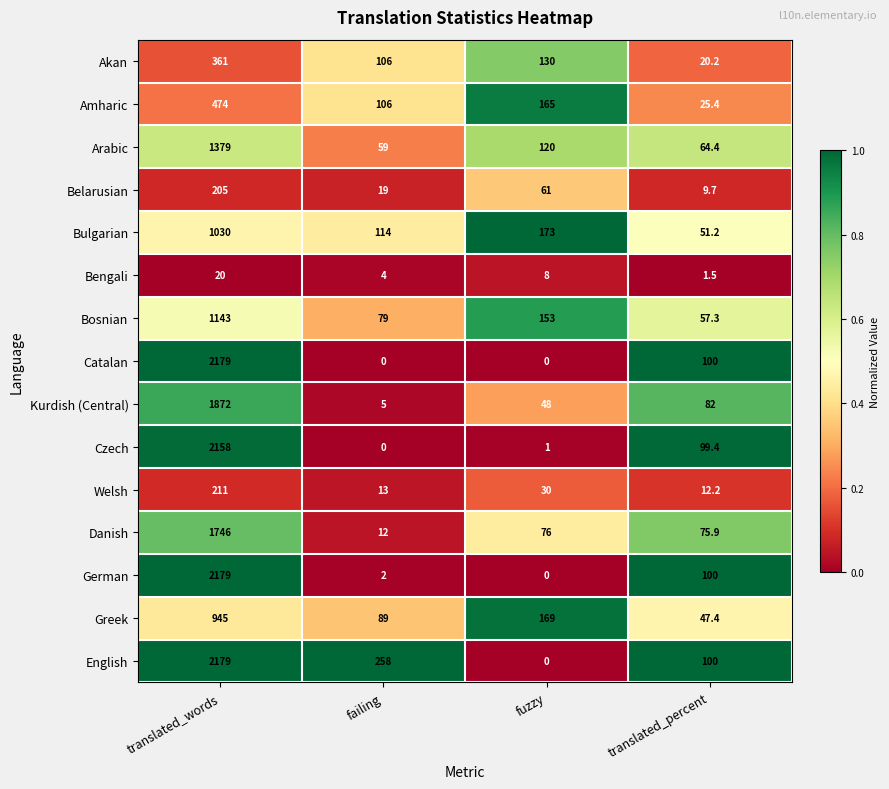

What is the sum of the German values at translated_percent and failing?

102.0